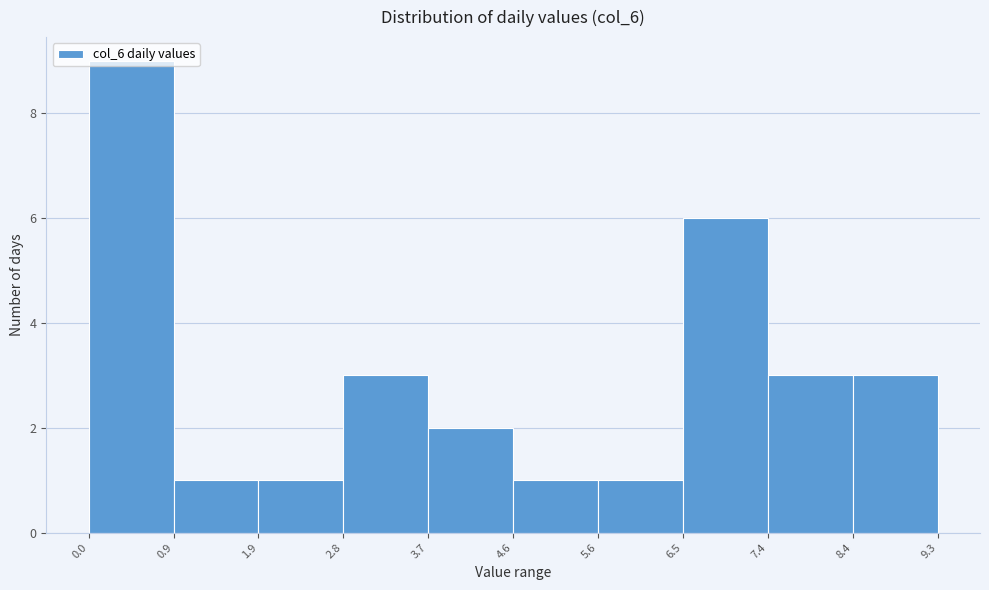

What is the height of the bar covering 0.0 to 0.9 on the x-axis? The values are not printed on the chart, so give them approximately, as read against the axis.

9